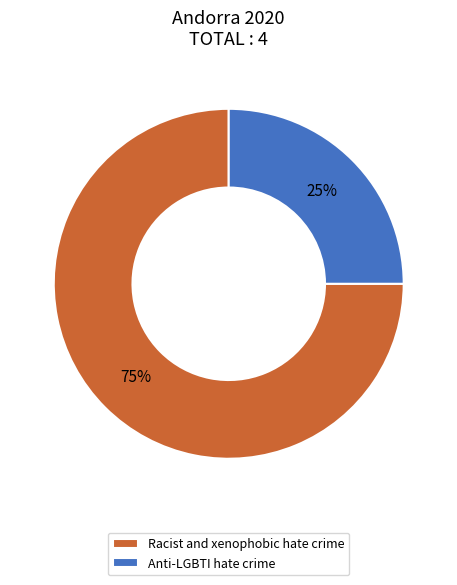

How many slices are in this pie chart?

2